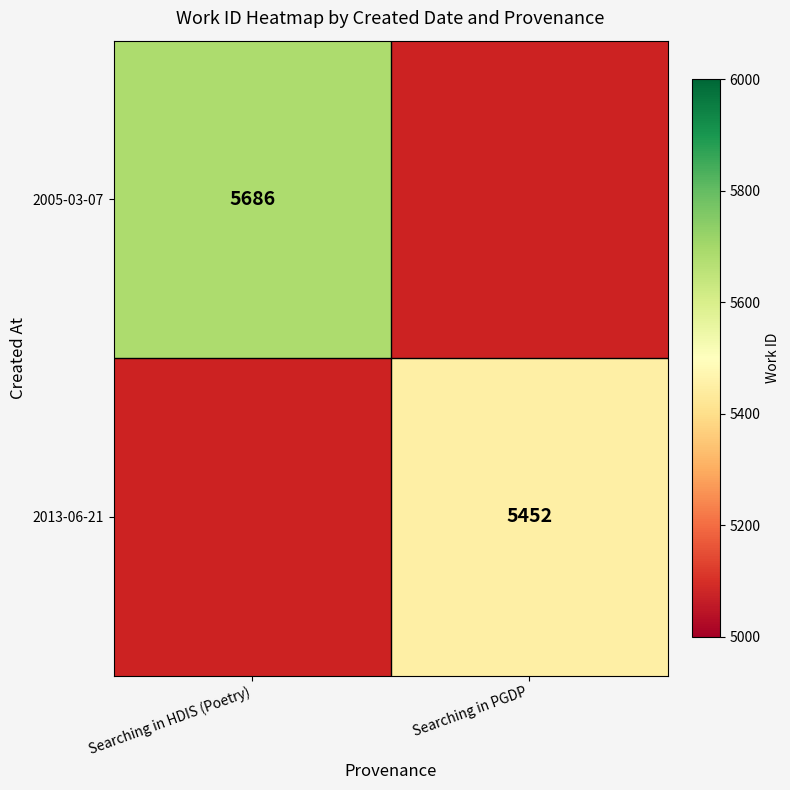

What is the greatest value displayed?

5686.0